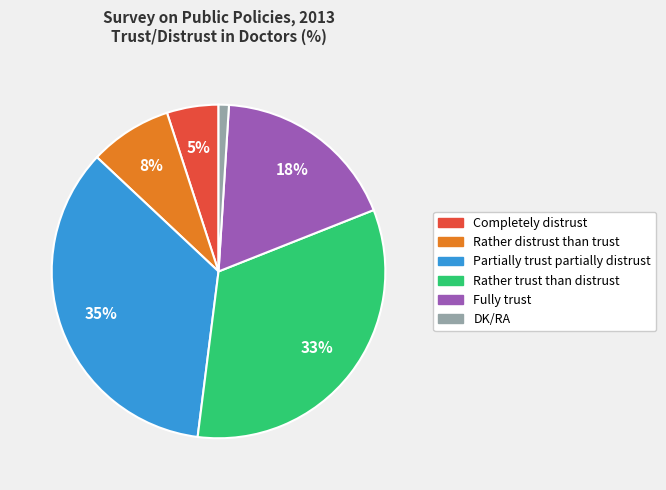

Which slice is the largest?

Partially trust partially distrust